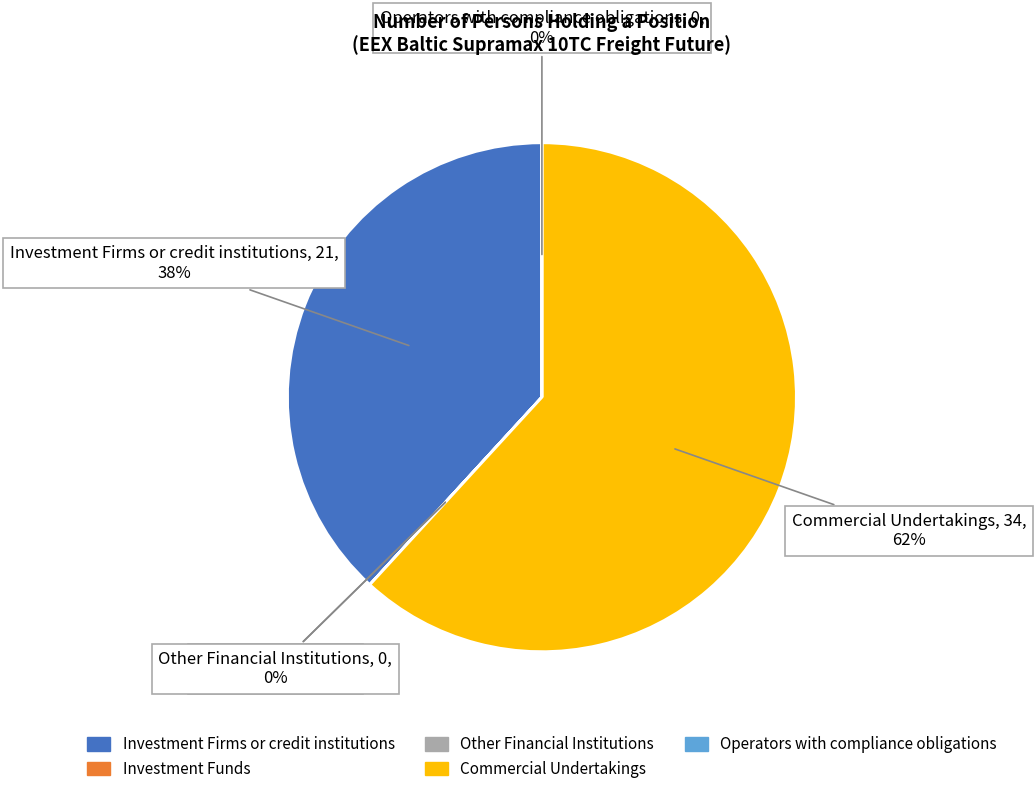

Does Commercial Undertakings account for over 50% of the chart?

Yes